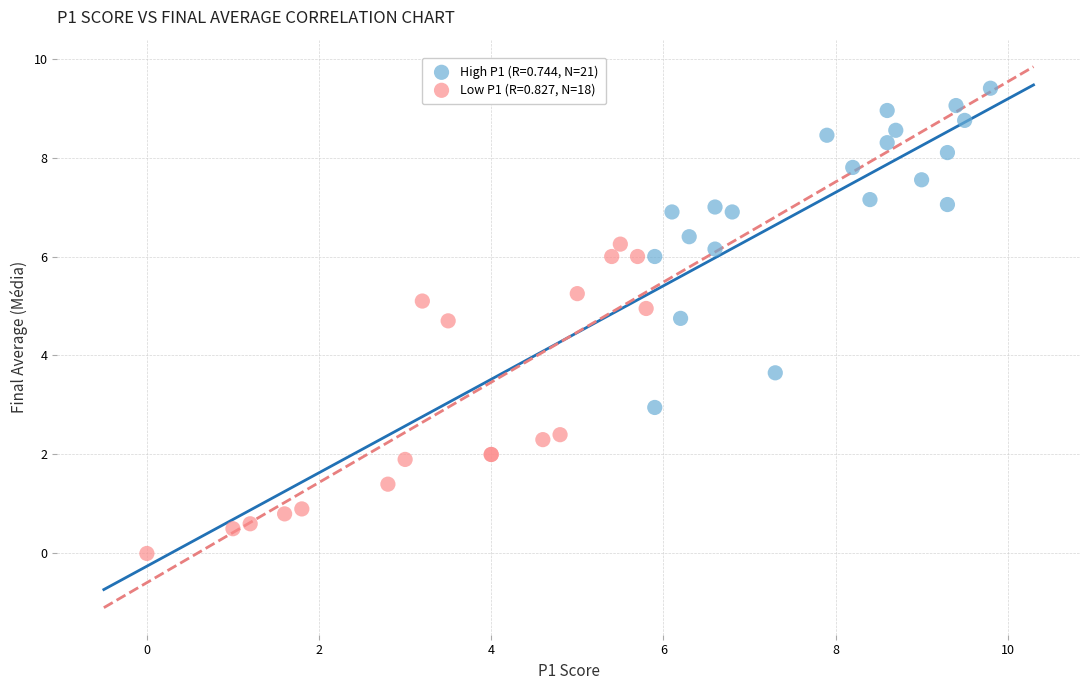

Which series contains the lowest Y value?

Low P1 (R=0.827, N=18)